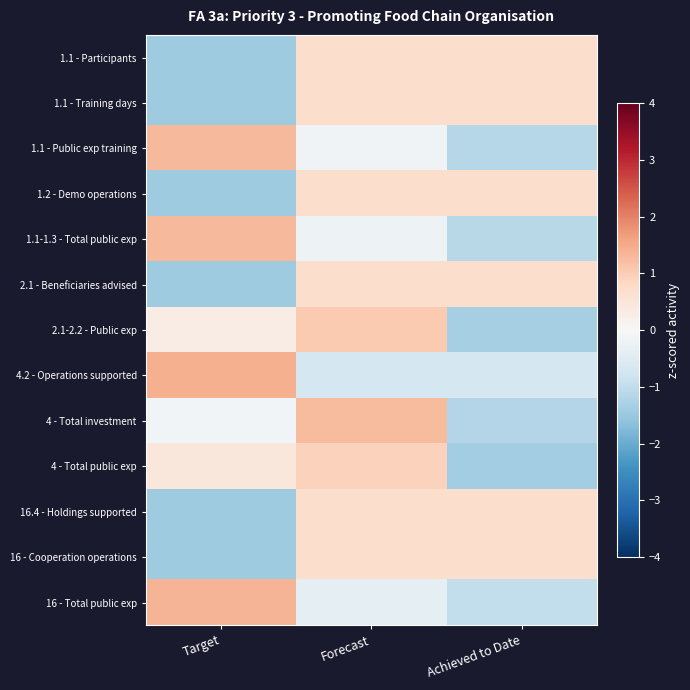

At which category is the sum across all series the highest?

Forecast